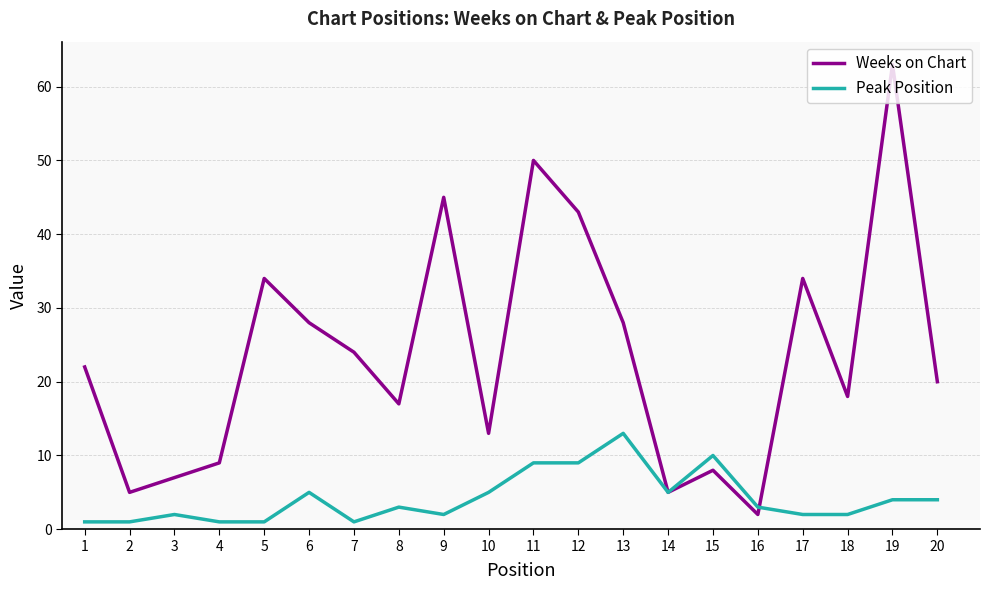

List the series in order of their overall mean, highest first.

Weeks on Chart, Peak Position